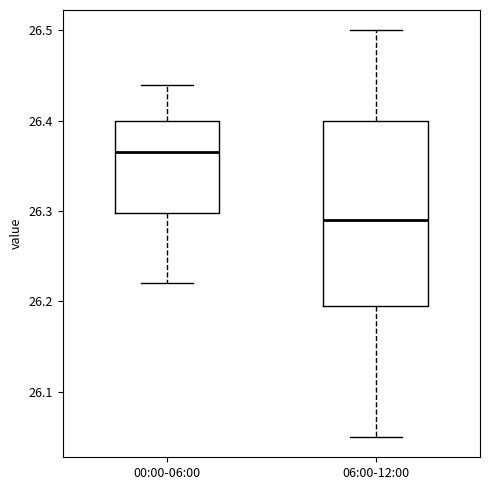

Comparing the boxes themselves (not the whiskers), which one is the tallest?

06:00-12:00